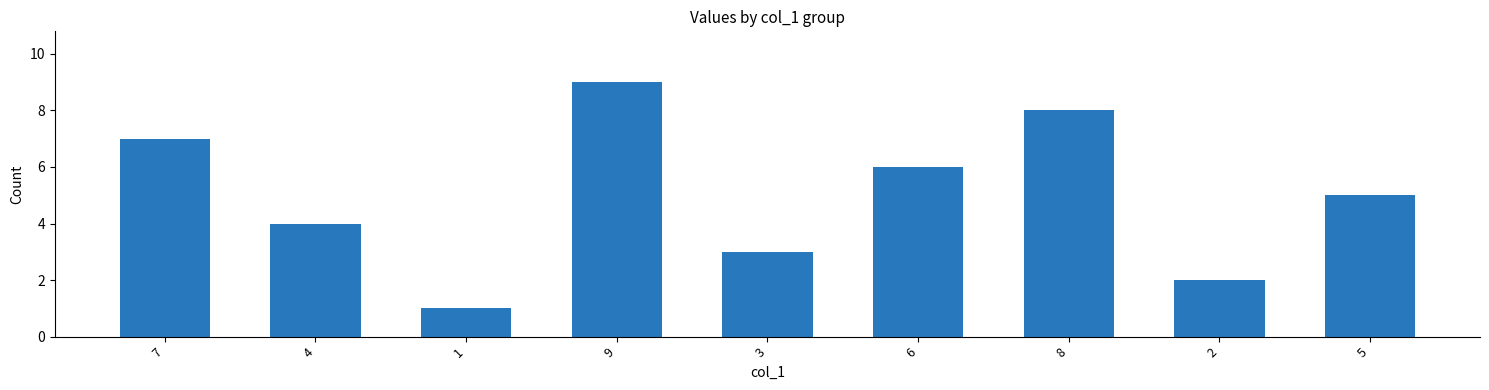

Count the values in the range 3 to 7.

5